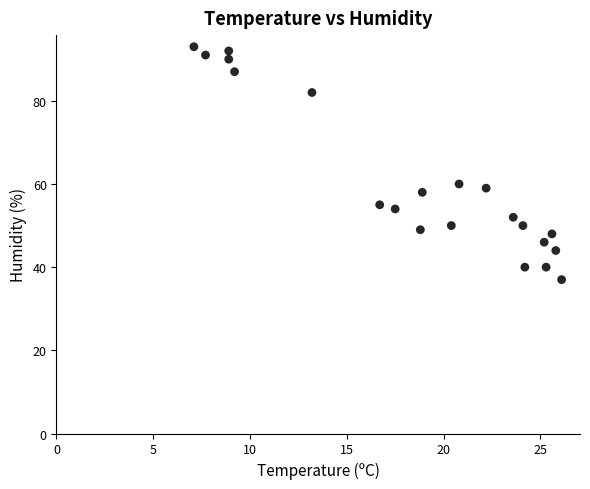

What Y value in the scatter plot is closest to 65?

60